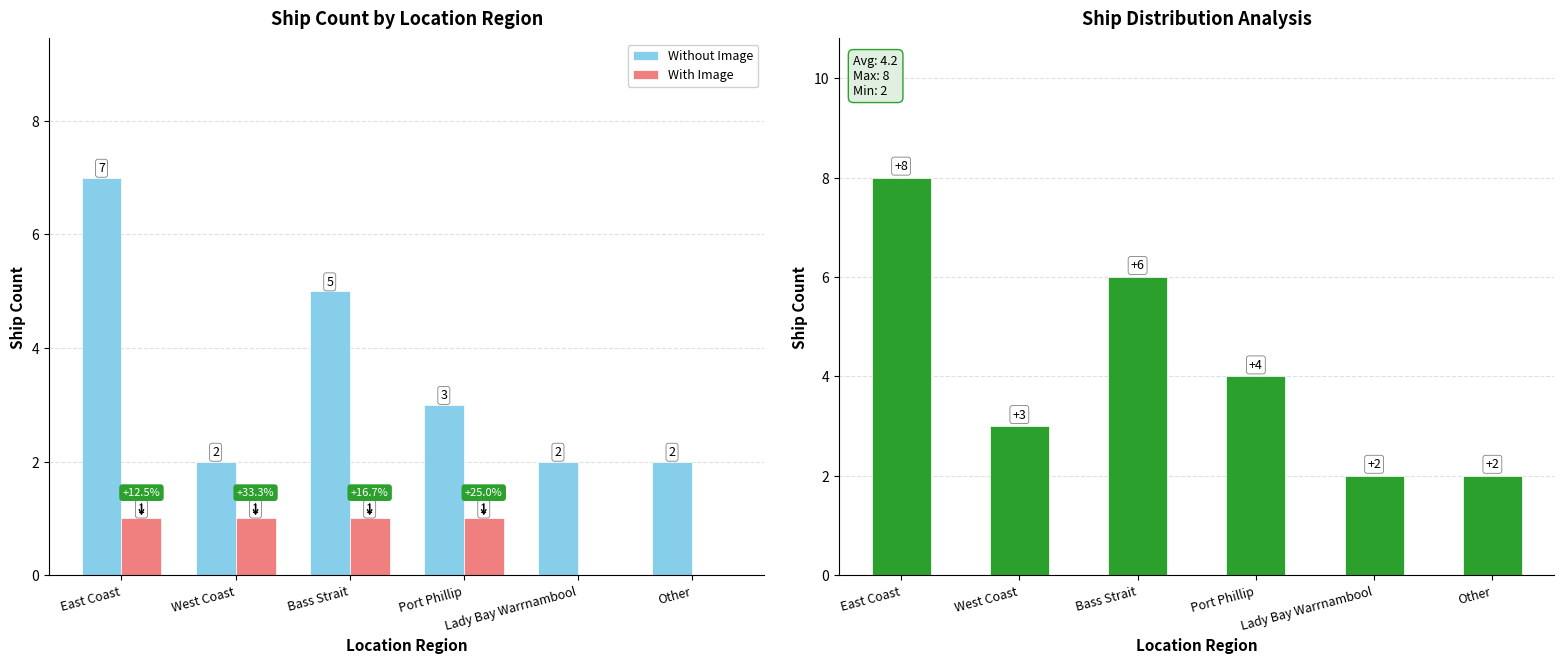

Which series has the widest spread of values?

Total Ships